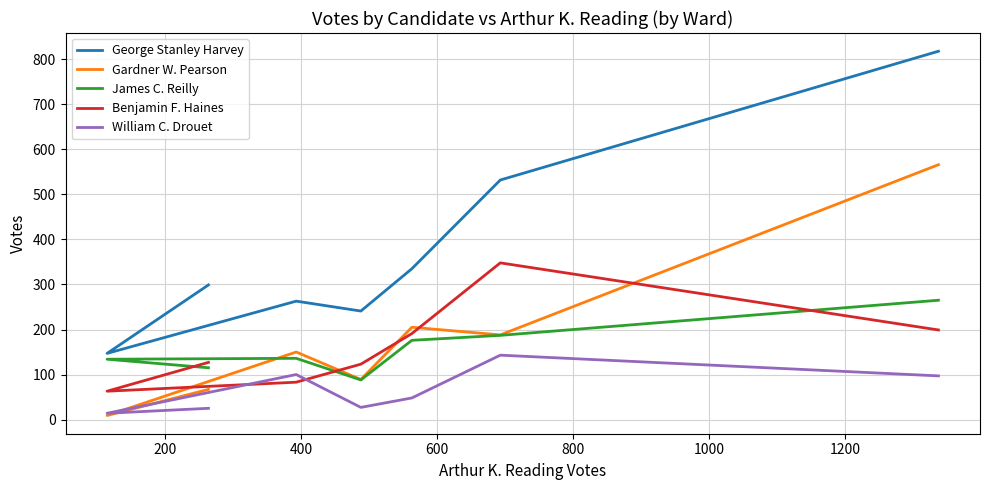

What is the highest value of the George Stanley Harvey series?

818